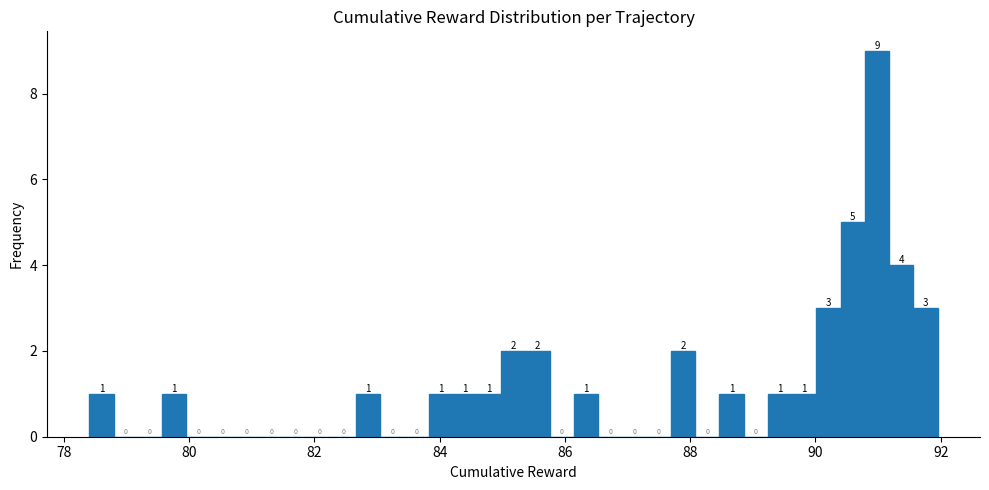

Read against the x-axis, roughly where is the centre of the tallest bar?

91.0